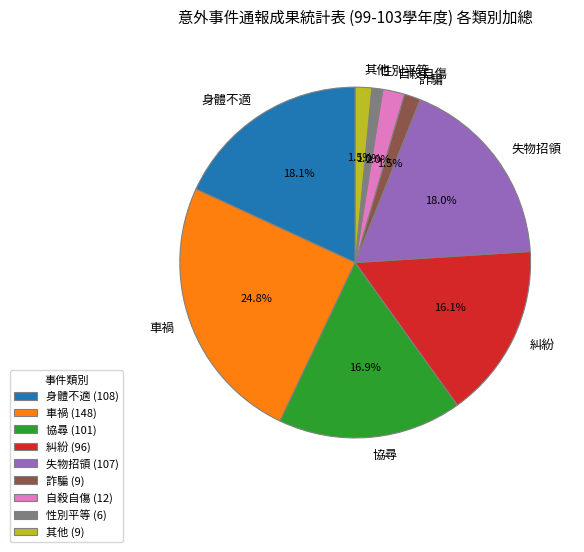

Combined, do 其他 and 協尋 account for over 50%?

No